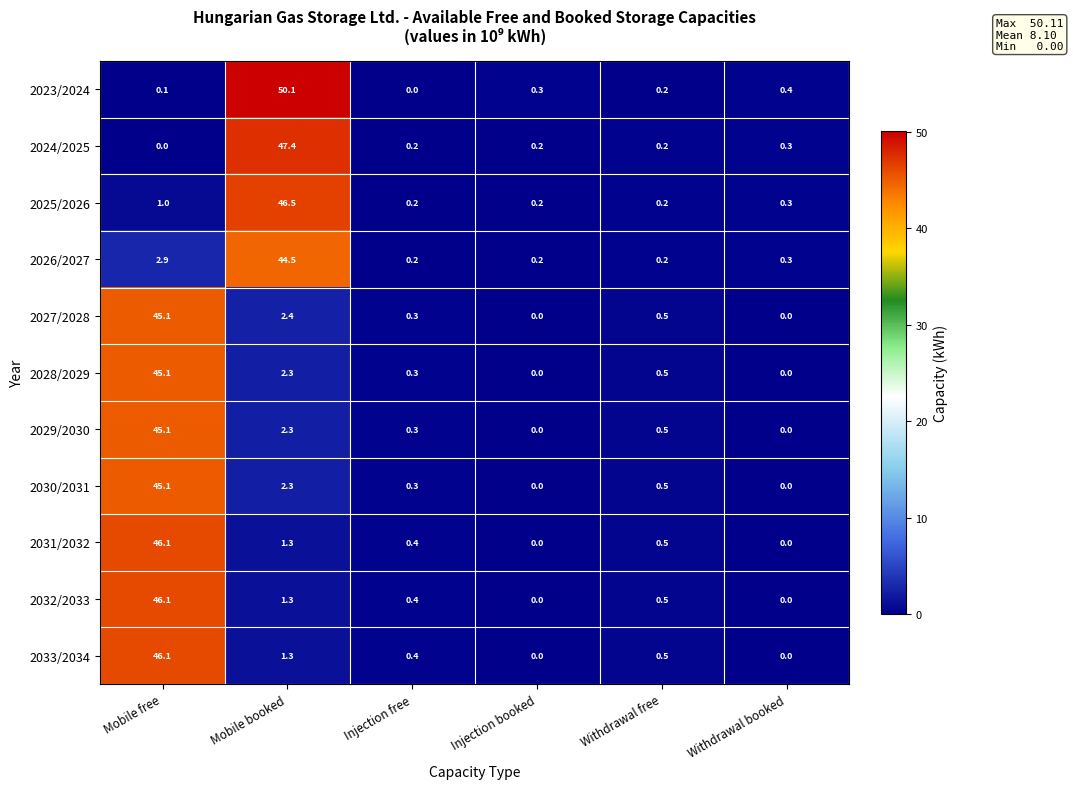

What is the spread (max minus min) of values at Withdrawal free?

0.3